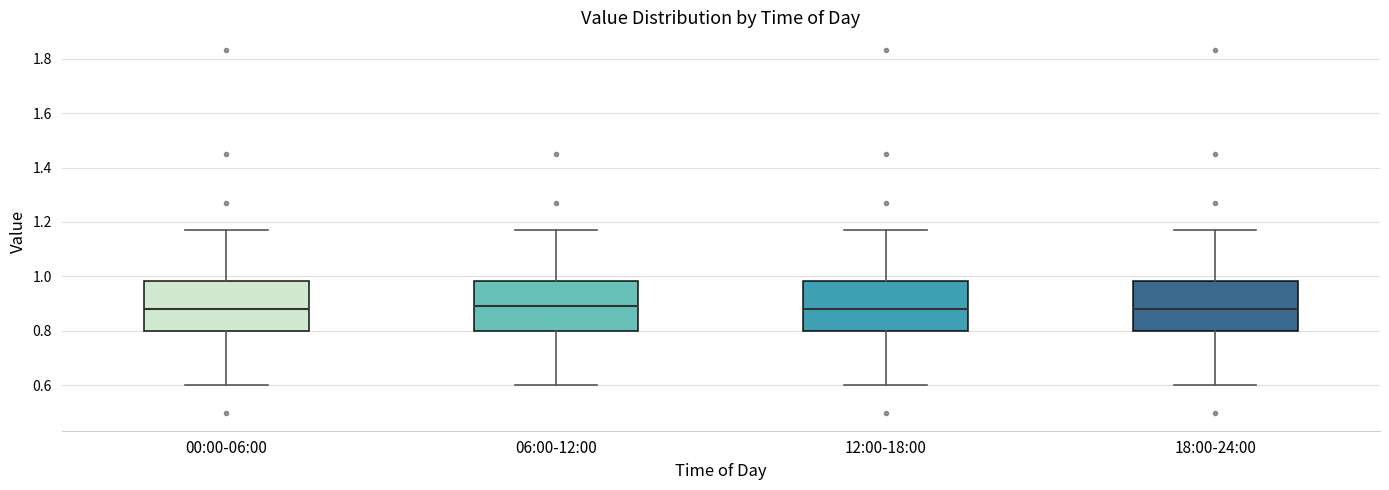

Where is the upper edge of the box for 06:00-12:00 on the y-axis? The values are not printed on the chart, so give them approximately, as read against the axis.

0.98